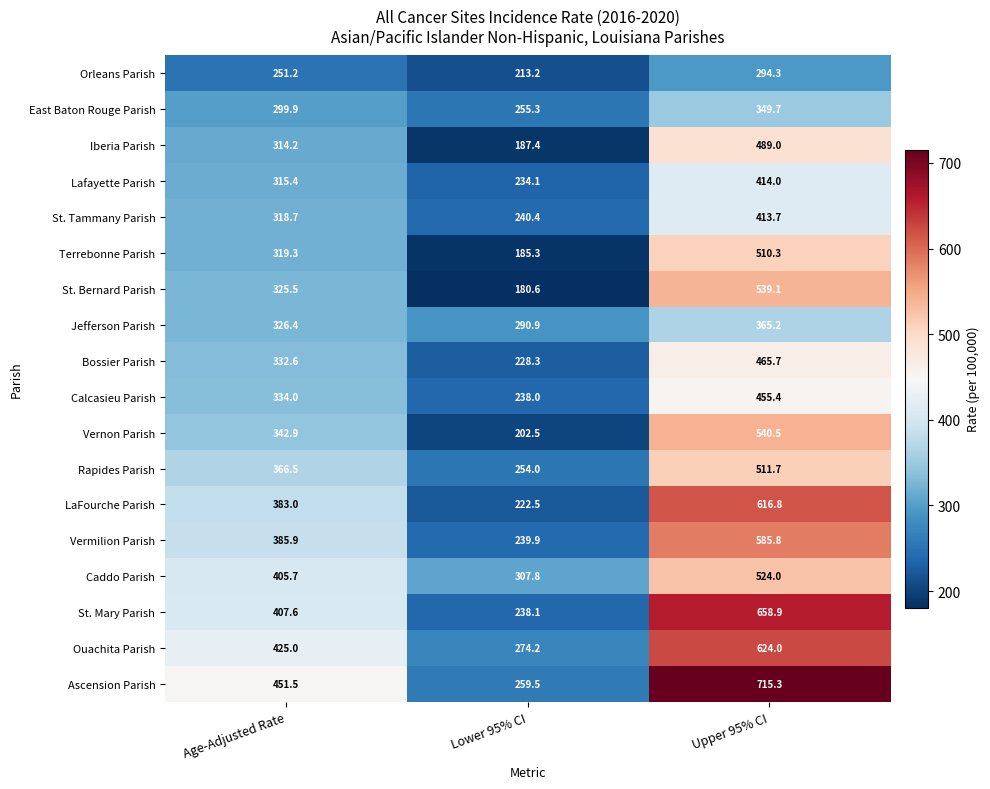

Where does the East Baton Rouge Parish series first go above 299?

Age-Adjusted Rate